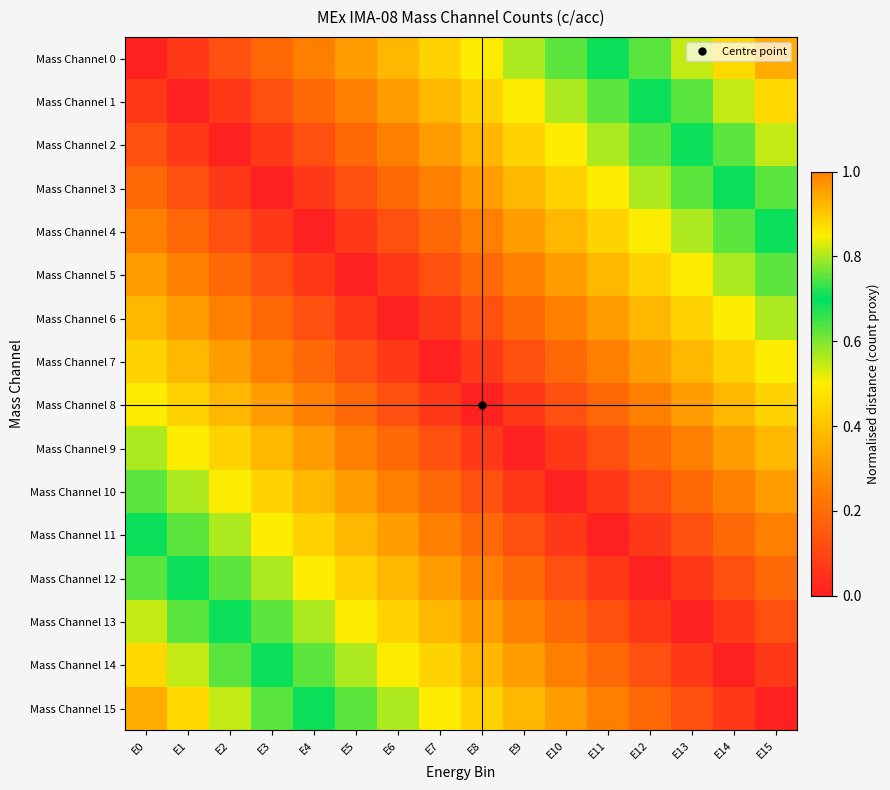

What is the greatest value displayed?

0.9